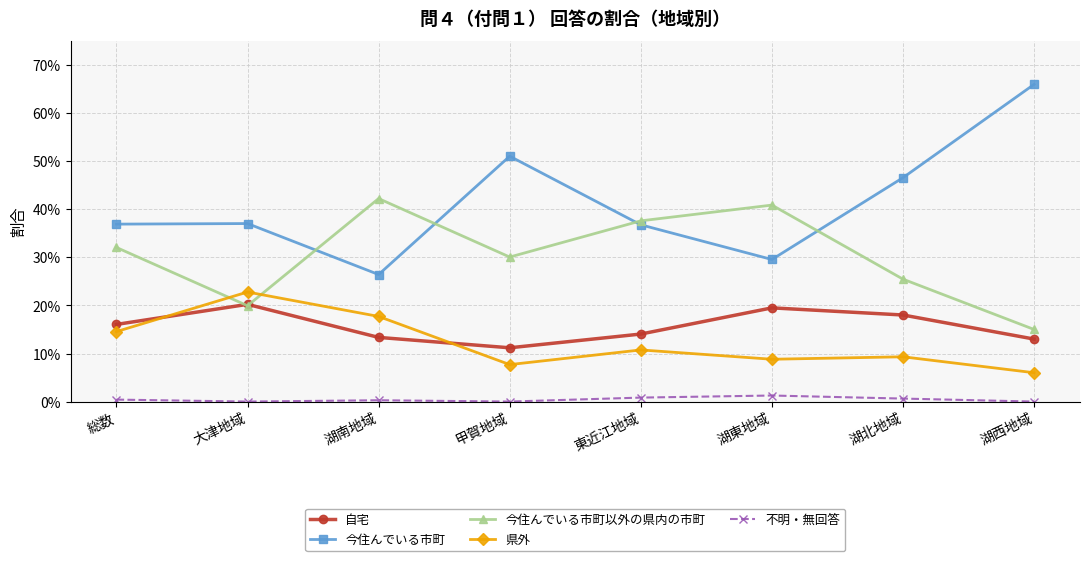

Where is 今住んでいる市町 nearest to the value 0?

湖南地域